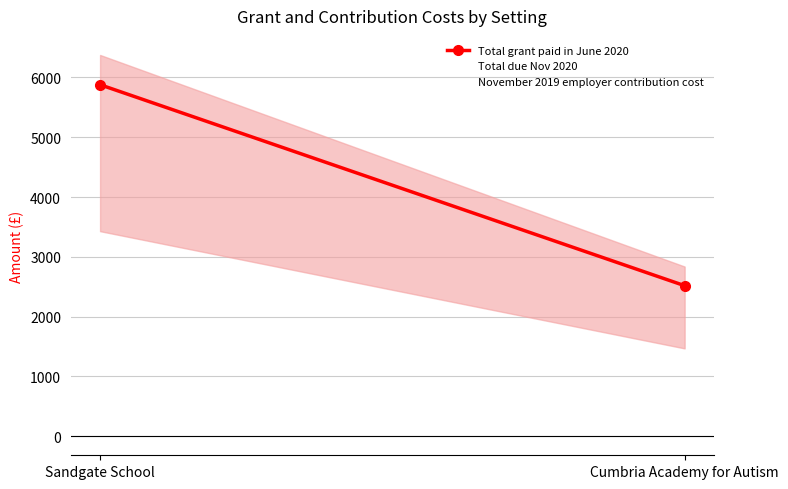

Reading right to left, what are all the values shown in this chart?

Total grant paid in June 2020: Cumbria Academy for Autism=2517.2	Sandgate School=5877.5
Total due Nov 2020: Cumbria Academy for Autism=1468.4	Sandgate School=3428.6
November 2019 employer contribution cost: Cumbria Academy for Autism=2837.2	Sandgate School=6375.3